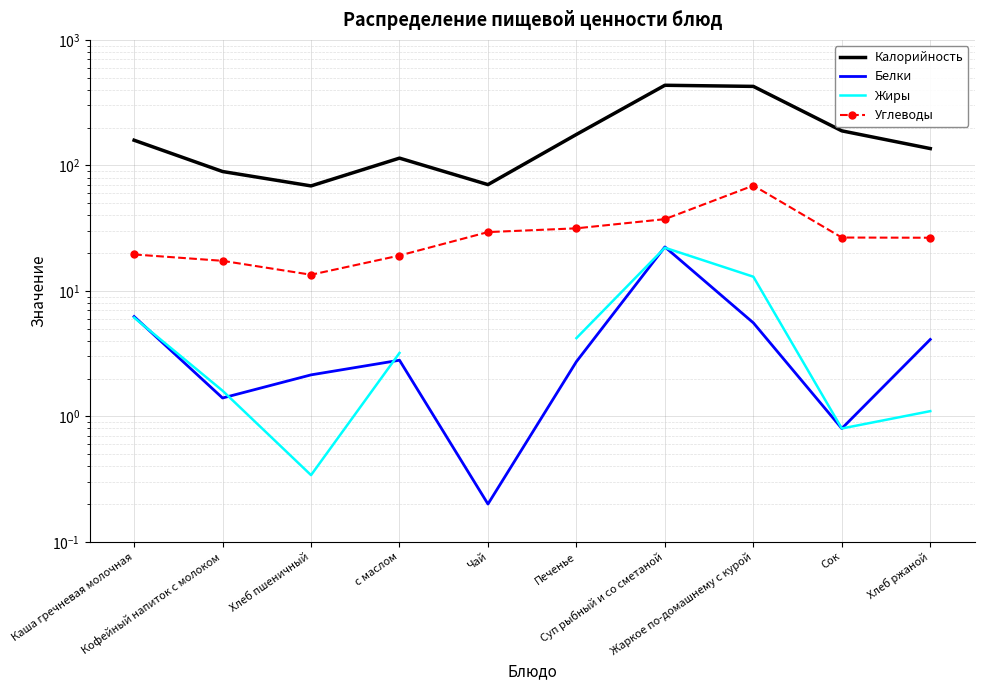

Where does the Углеводы series first go above 26?

Чай